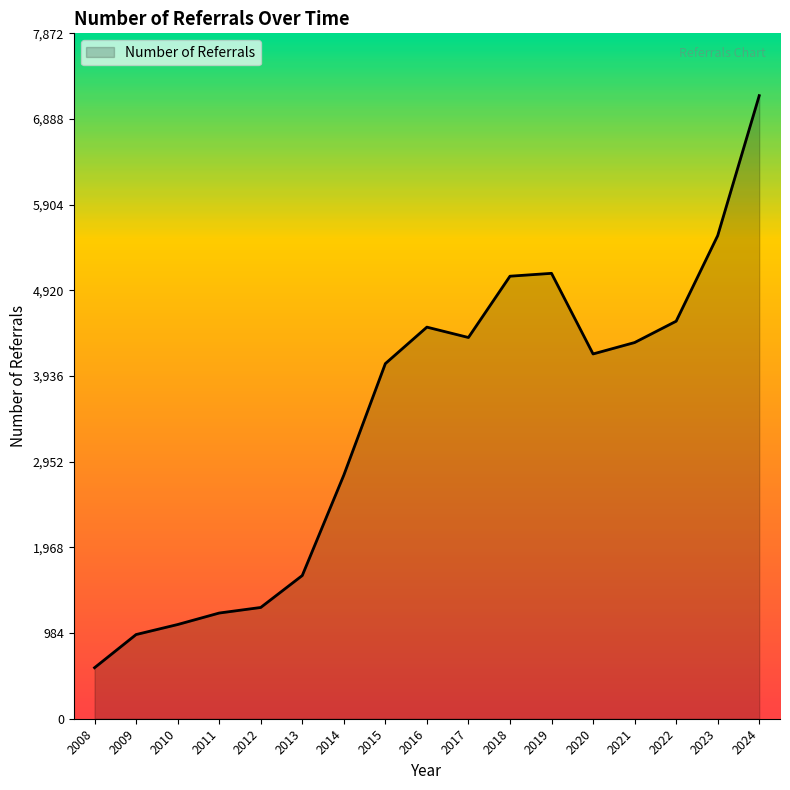

What is the difference between the maximum and minimum values?

6571